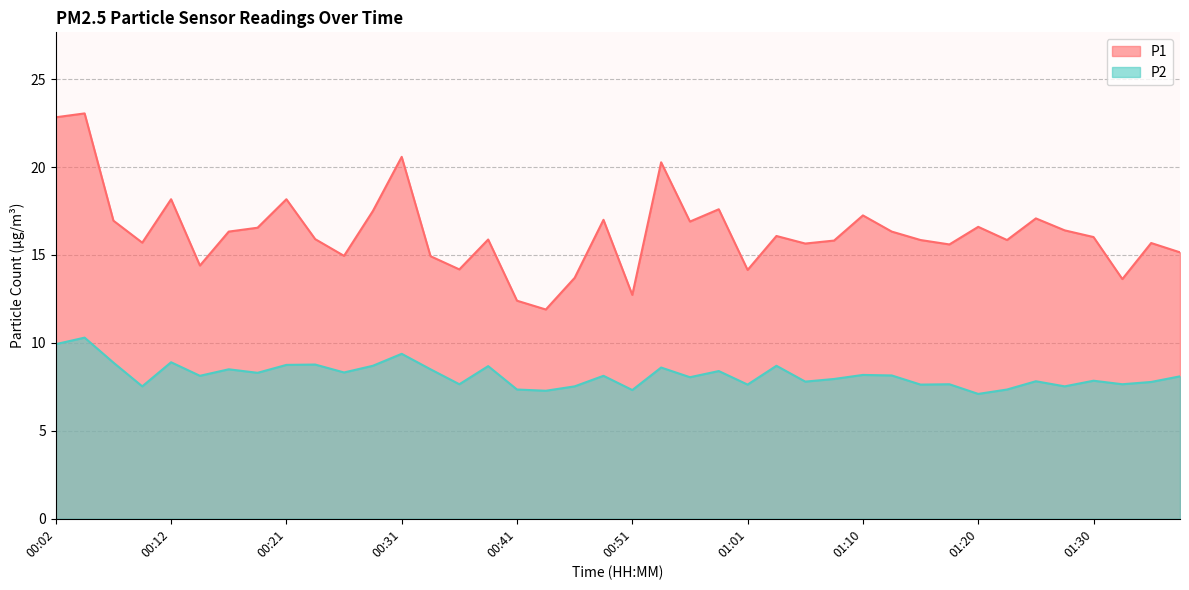

Reading left to right, what are all the values shown in this chart?

P1: 00:02=22.8	00:04=23.1	00:07=16.9	00:09=15.7	00:12=18.2	00:14=14.4	00:16=16.3	00:19=16.6	00:21=18.2	00:24=15.9	00:26=14.9	00:29=17.5	00:31=20.6	00:34=14.9	00:36=14.2	00:38=15.9	00:41=12.4	00:43=11.9	00:46=13.7	00:48=17.0	00:51=12.7	00:53=20.3	00:56=16.9	00:58=17.6	01:01=14.2	01:03=16.1	01:05=15.7	01:08=15.8	01:10=17.2	01:13=16.3	01:15=15.8	01:18=15.6	01:20=16.6	01:23=15.8	01:25=17.1	01:27=16.4	01:30=16.0	01:32=13.6	01:35=15.7	01:37=15.2
P2: 00:02=9.9	00:04=10.3	00:07=8.9	00:09=7.5	00:12=8.9	00:14=8.1	00:16=8.5	00:19=8.3	00:21=8.8	00:24=8.8	00:26=8.3	00:29=8.7	00:31=9.4	00:34=8.5	00:36=7.7	00:38=8.7	00:41=7.3	00:43=7.3	00:46=7.5	00:48=8.1	00:51=7.3	00:53=8.6	00:56=8.1	00:58=8.4	01:01=7.6	01:03=8.7	01:05=7.8	01:08=8.0	01:10=8.2	01:13=8.2	01:15=7.6	01:18=7.7	01:20=7.1	01:23=7.3	01:25=7.8	01:27=7.5	01:30=7.8	01:32=7.7	01:35=7.8	01:37=8.1